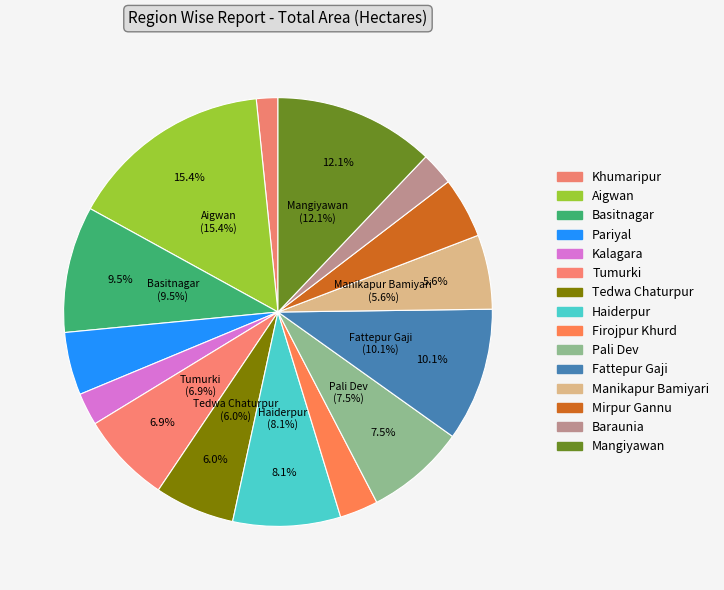

What percentage is the Basitnagar slice, to the nearest percent?

10%